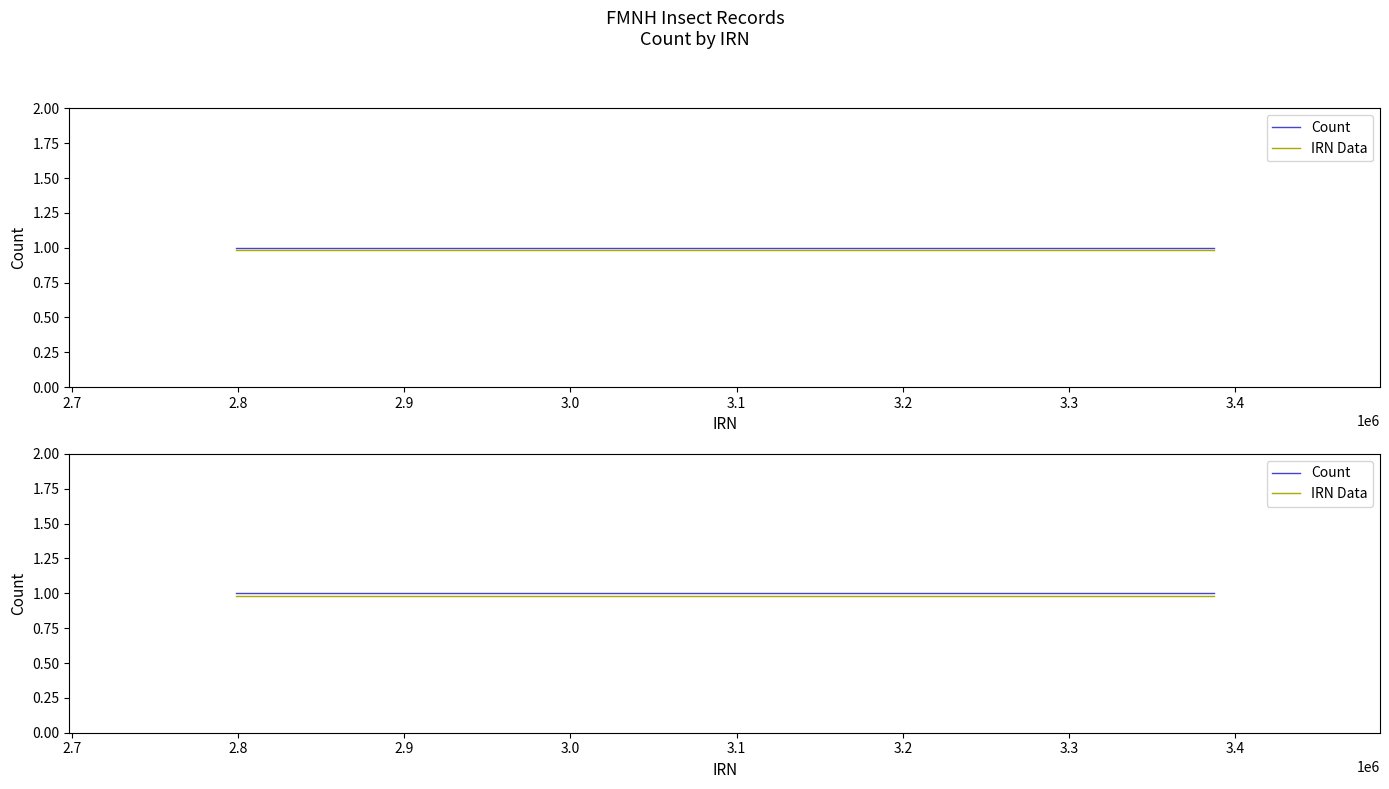

The value of IRN Data at 2.8 is 0.6. True or false?

False